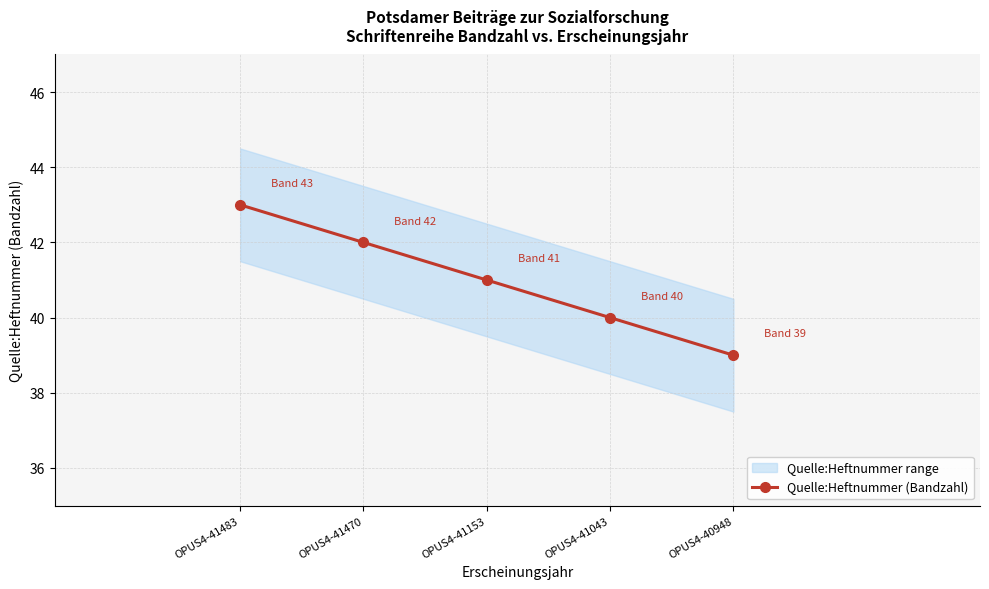

What is the value of the 5th point from the left?

39